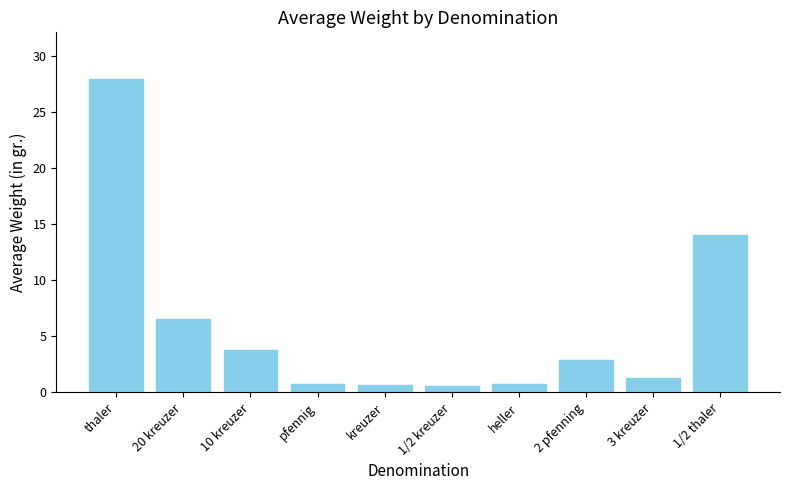

Approximately how many times larger is the value at 1/2 kreuzer compared to 10 kreuzer?

0.1